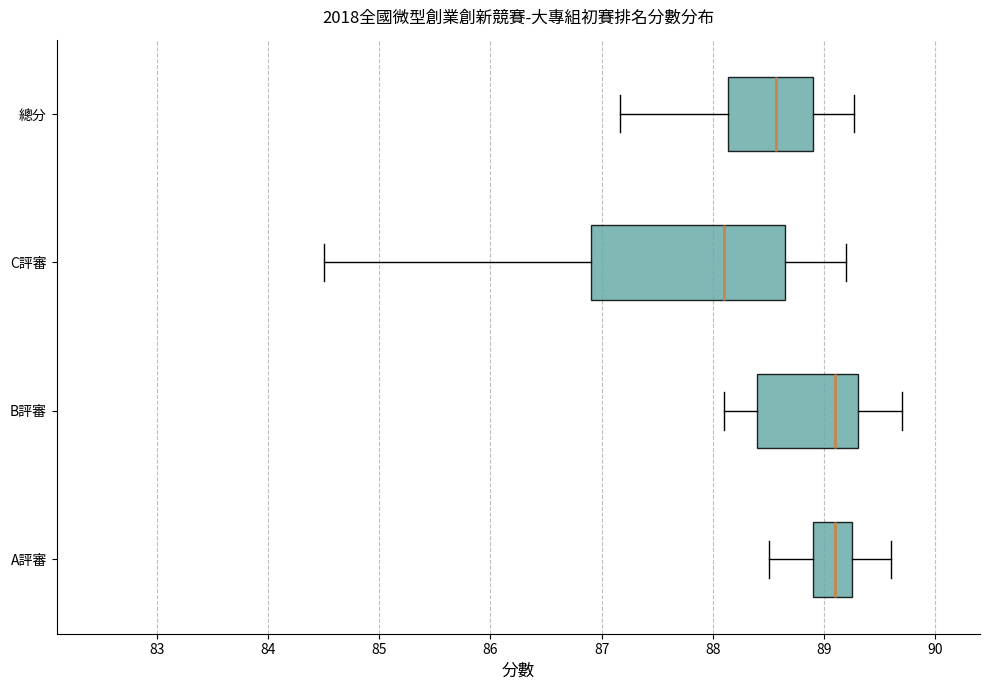

Reading bottom to top, read every box against the x-axis: the position of its median line, the range the box covers, and the ends of its whiskers. The values are not printed on the chart, so give them approximately, as read against the axis.

A評審: median 89.1, box 88.9 to 89.3, whiskers 88.5 to 89.6
B評審: median 89.1, box 88.4 to 89.3, whiskers 88.1 to 89.7
C評審: median 88.1, box 86.9 to 88.7, whiskers 84.5 to 89.2
總分: median 88.6, box 88.1 to 88.9, whiskers 87.2 to 89.3